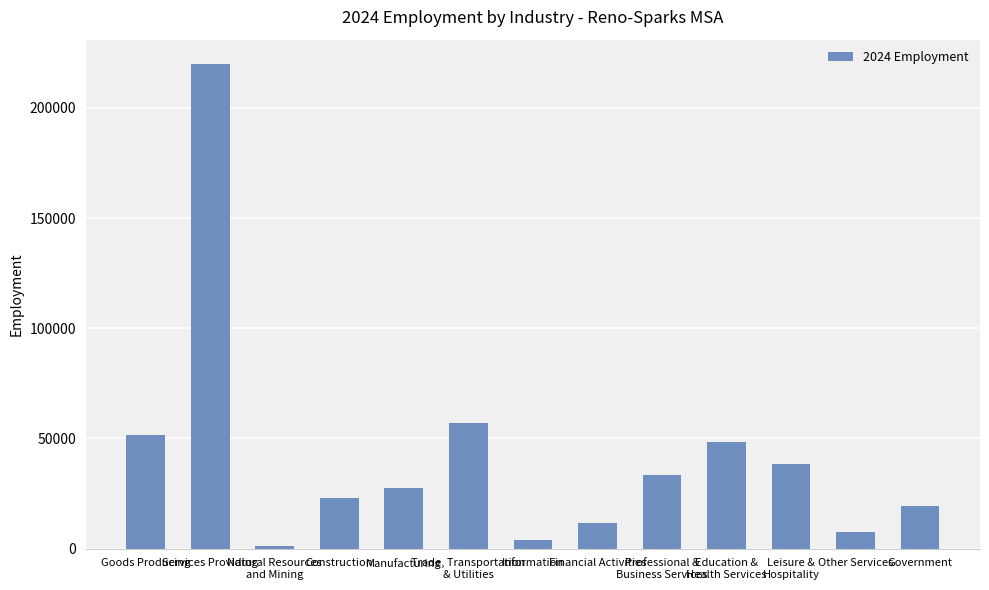

Reading right to left, list all the values displayed in this chart.

19427	7494	38575	48453	33416	11845	3807	56914	27707	22836	1098	219931	51641